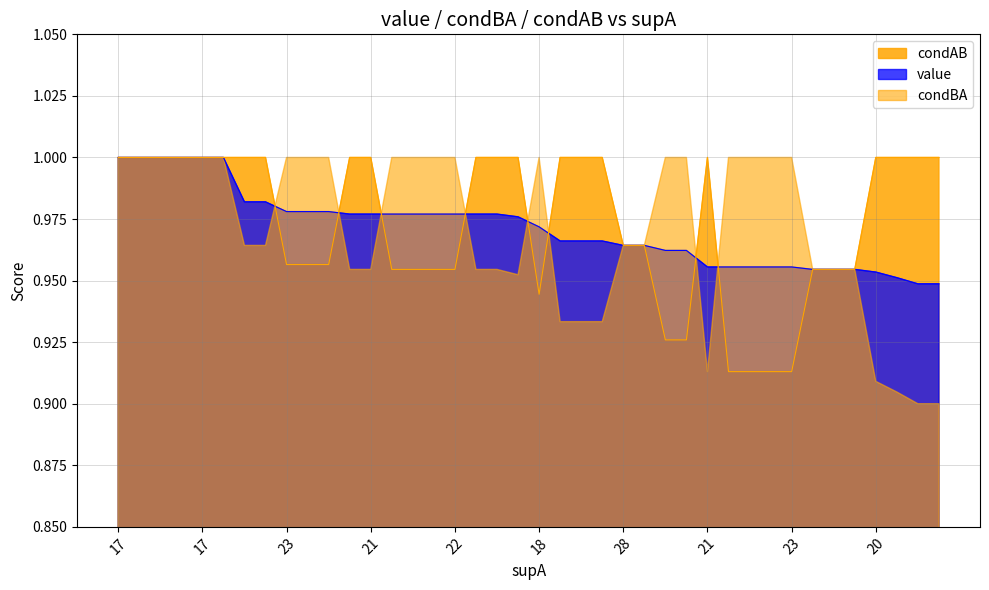

What is the maximum value for condAB?

1.0